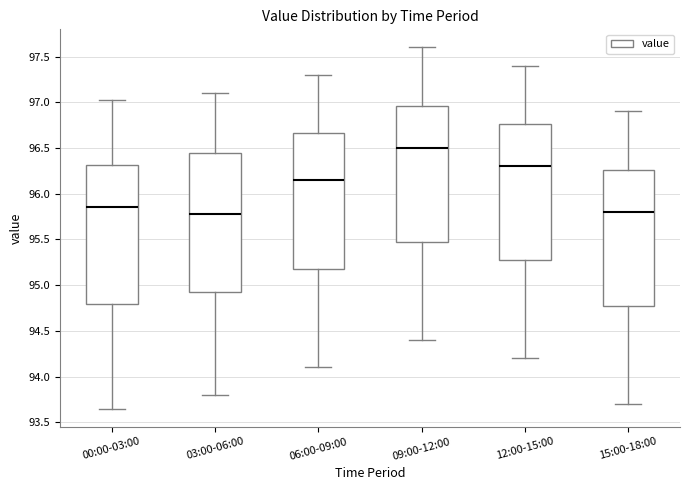

Where does the median line of the box for 00:00-03:00 sit on the y-axis? The values are not printed on the chart, so give them approximately, as read against the axis.

95.85